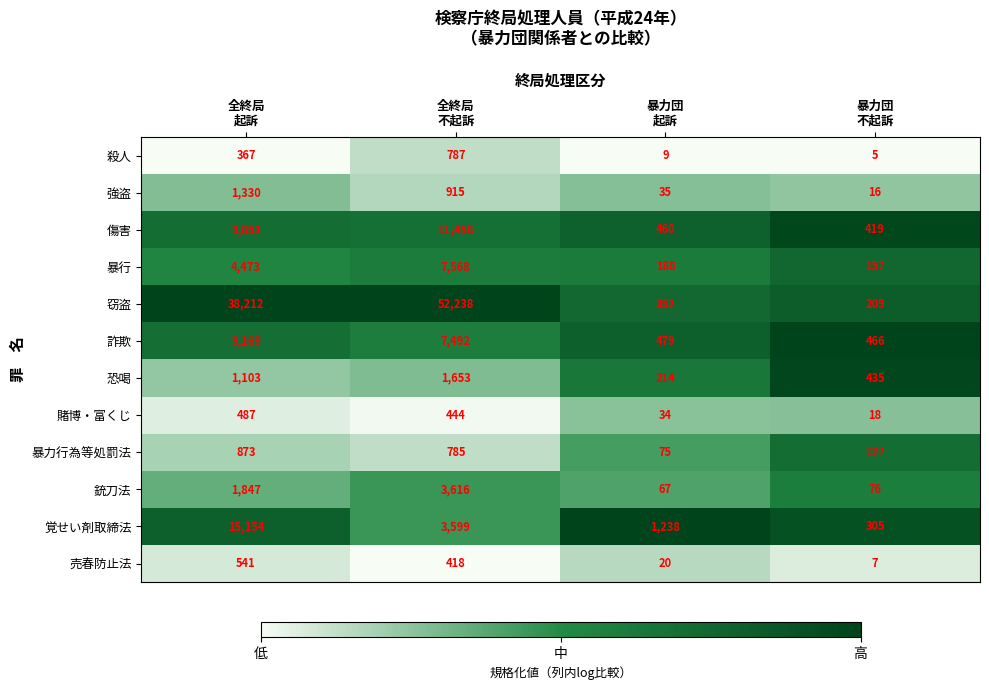

What is the difference between the second highest and minimum values in the 覚せい剤取締法 series?

3294